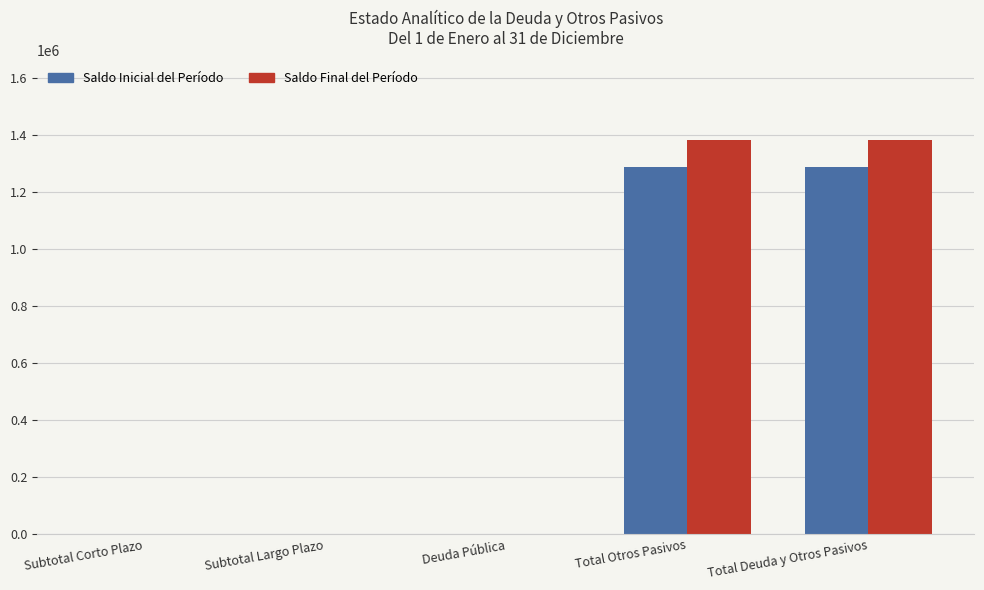

What are all the series names shown in the legend?

Saldo Inicial del Período, Saldo Final del Período